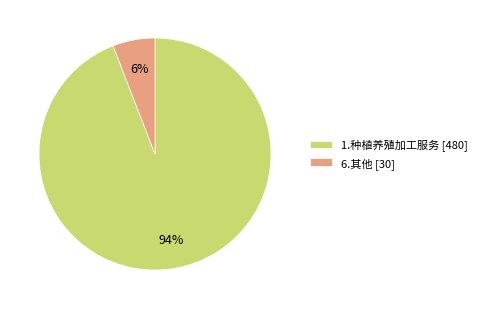

Which category has the smallest portion of the pie?

6.其他